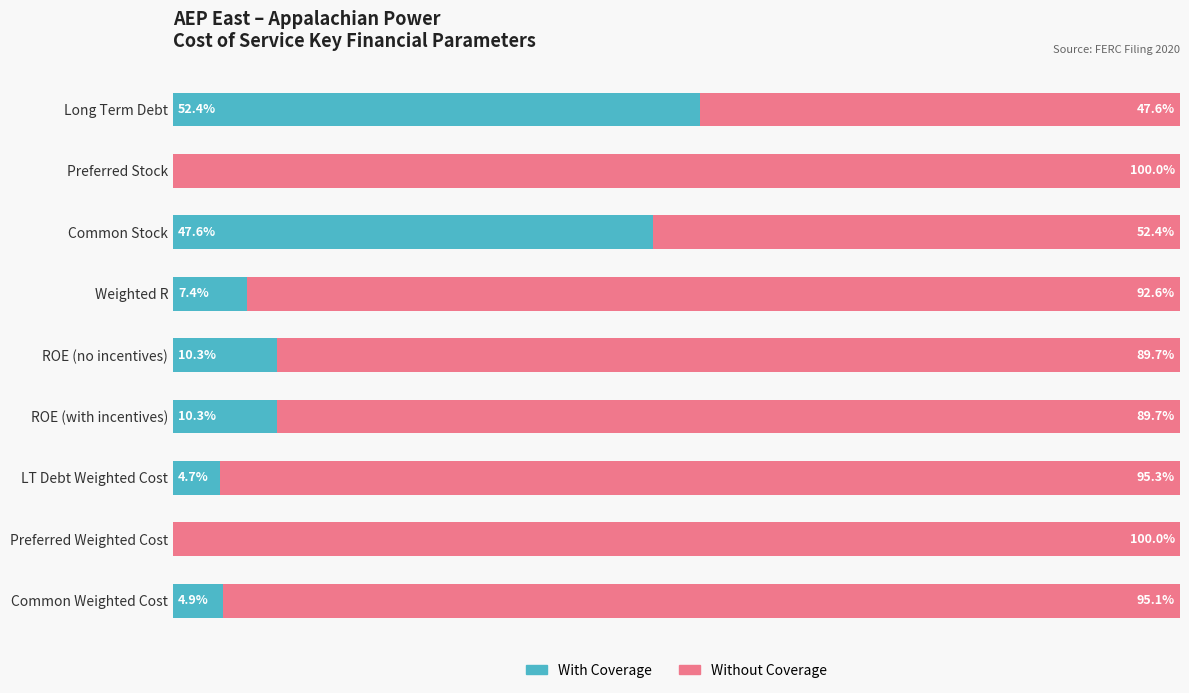

List the series in order of their peak value, highest first.

Without Coverage, With Coverage